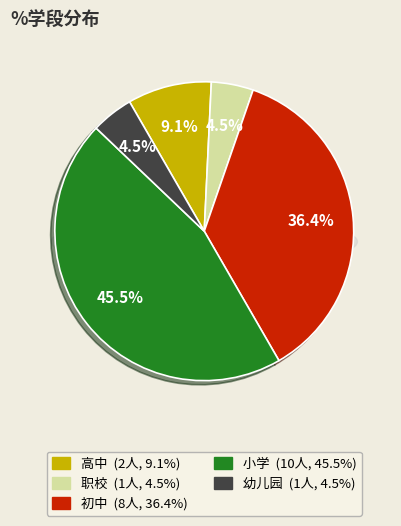

Is it true that 幼儿园 is 5% of the pie?

True